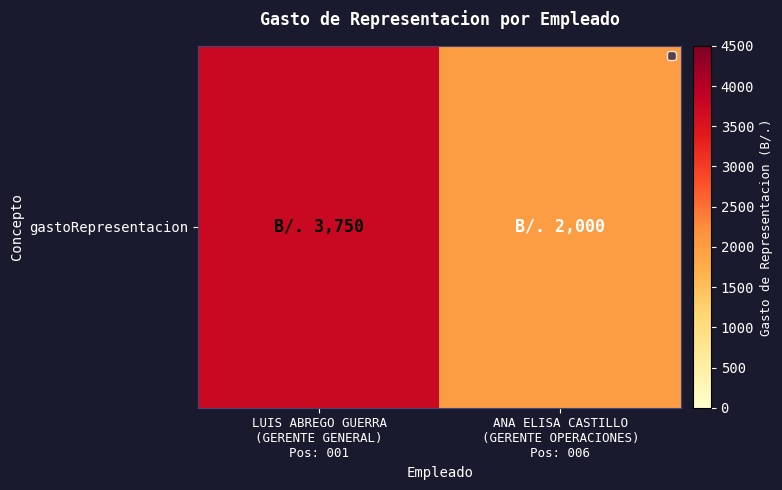

Rank the categories by value from lowest to highest.

ANA ELISA CASTILLO
(GERENTE OPERACIONES)
Pos: 006, LUIS ABREGO GUERRA
(GERENTE GENERAL)
Pos: 001